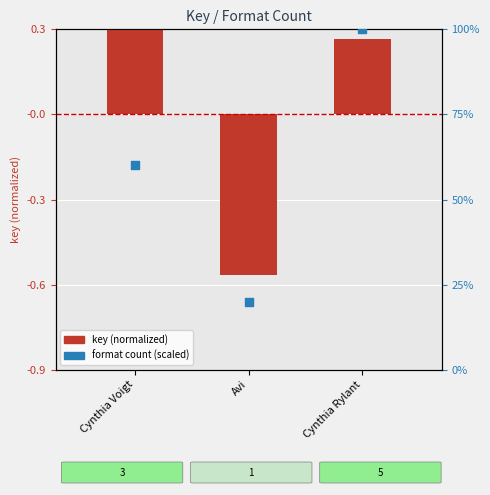

What are all the series names shown in the legend?

key (normalized), format count (scaled)